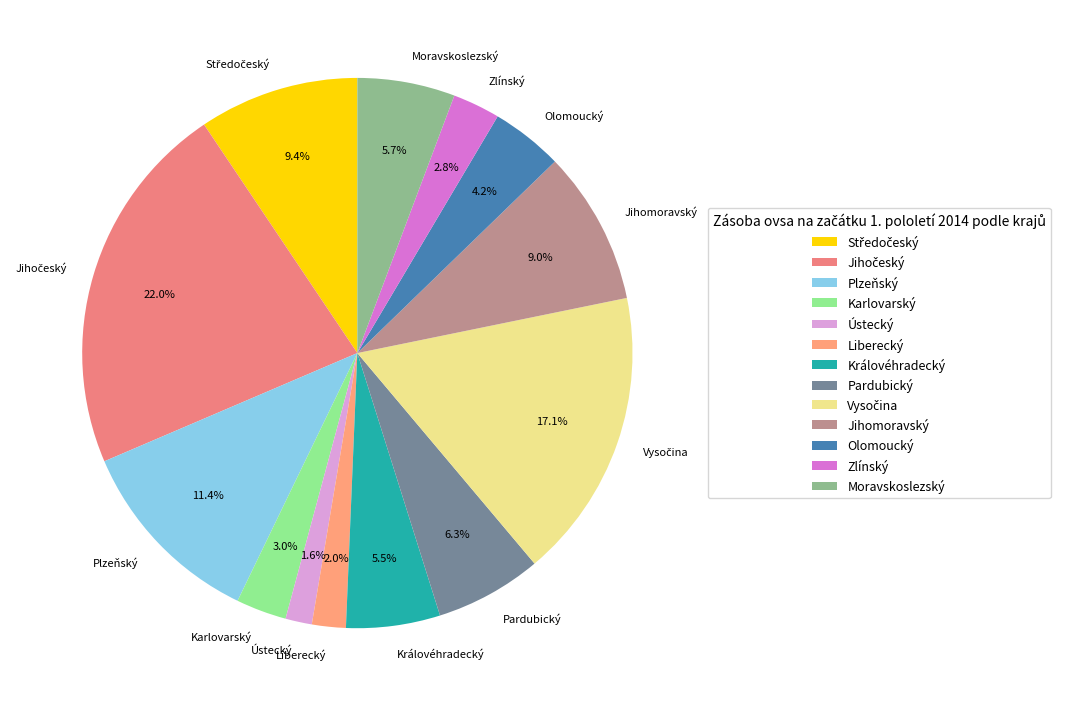

Count the number of slices in the pie.

13